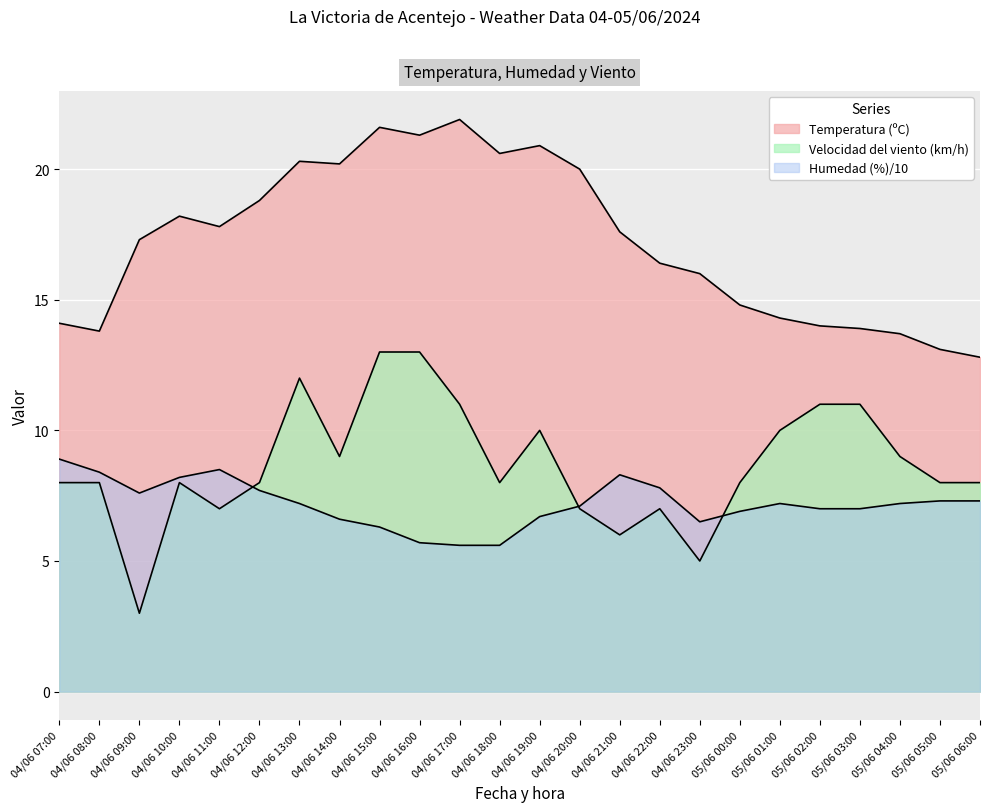

Between 04/06 22:00 and 05/06 05:00, which series saw the biggest shift?

Temperatura (ºC)